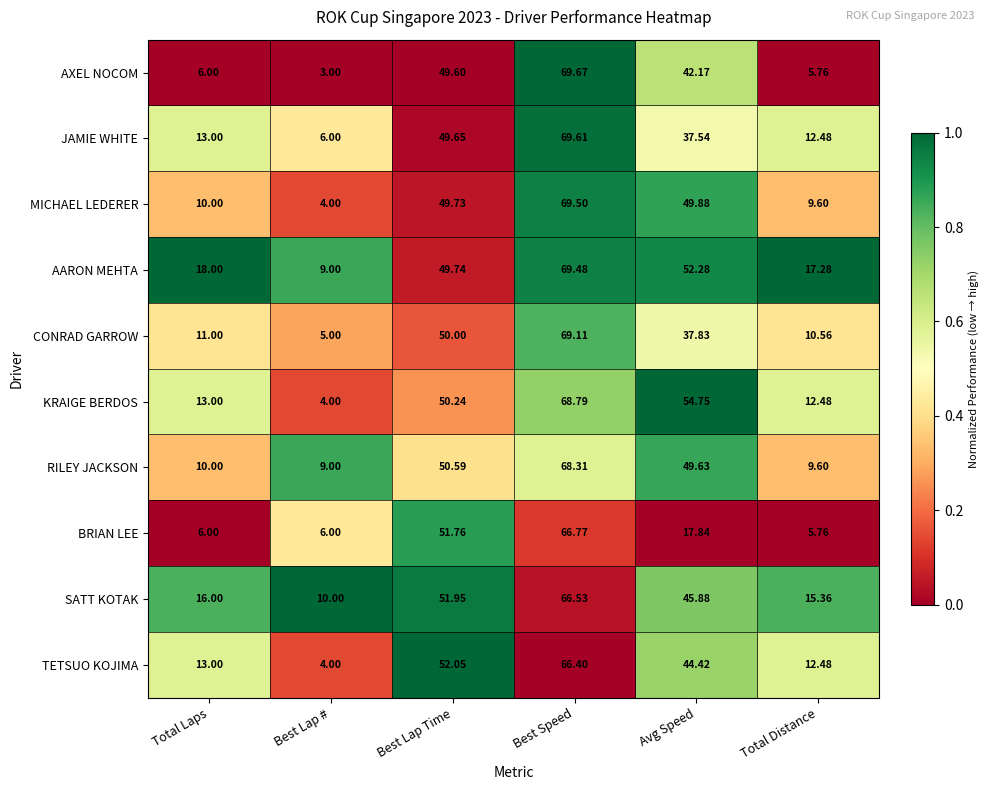

Which series has the largest total across all categories?

AARON MEHTA